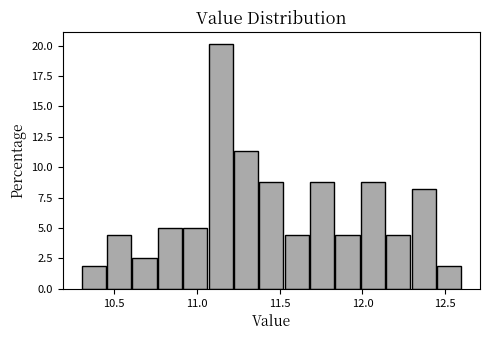

Around what value on the x-axis is the tallest bar? Give the approximate position of its centre, as read against the axis.

11.15